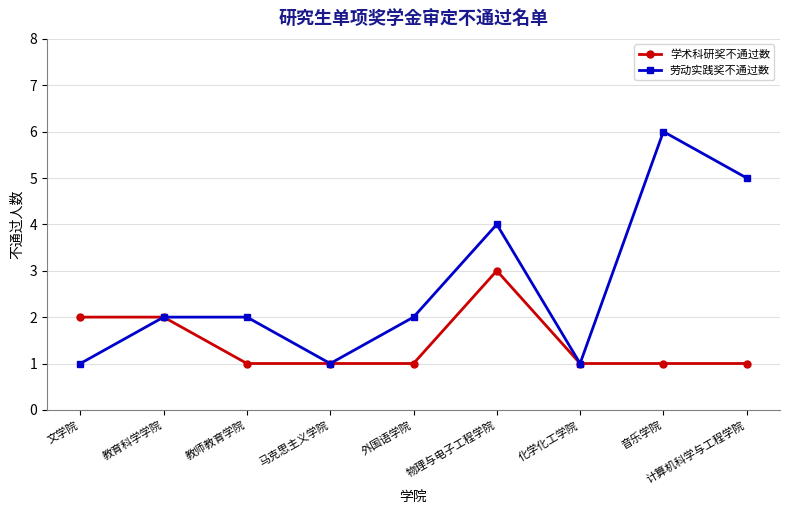

Reading right to left, list all the values displayed in this chart.

学术科研奖不通过数: 1	1	1	3	1	1	1	2	2
劳动实践奖不通过数: 5	6	1	4	2	1	2	2	1